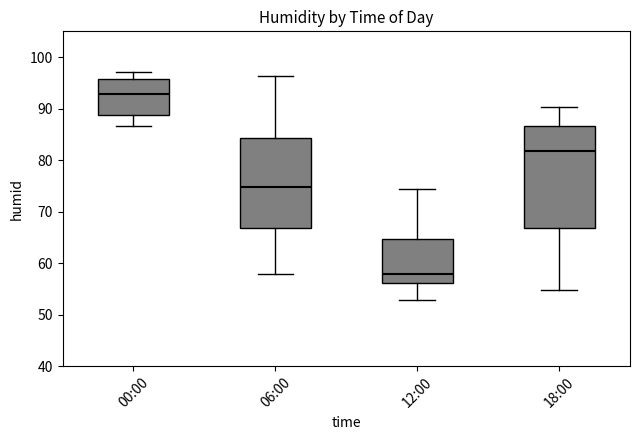

Where is the upper edge of the box for 06:00 on the y-axis? The values are not printed on the chart, so give them approximately, as read against the axis.

84